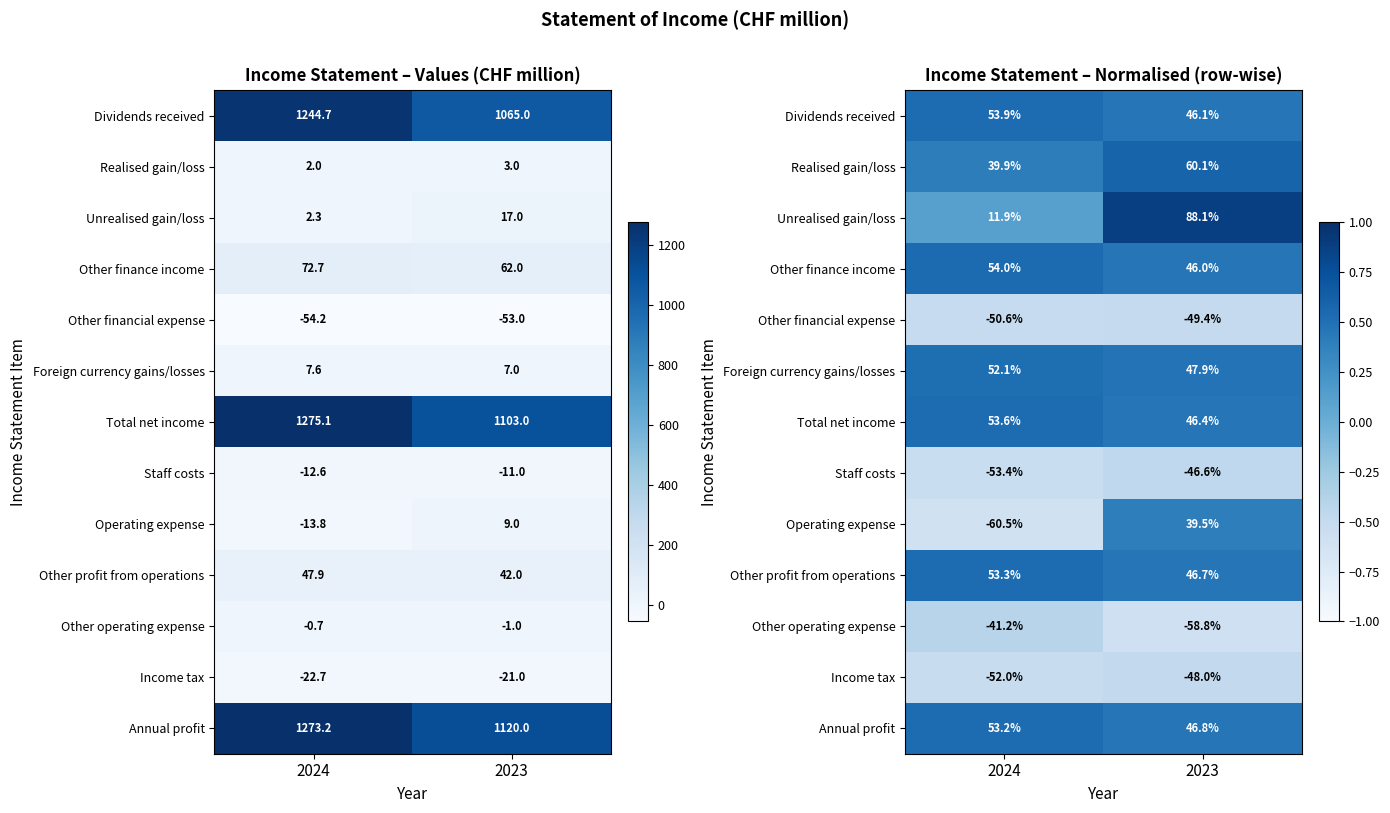

What is the sum of all Total net income values?

1.0